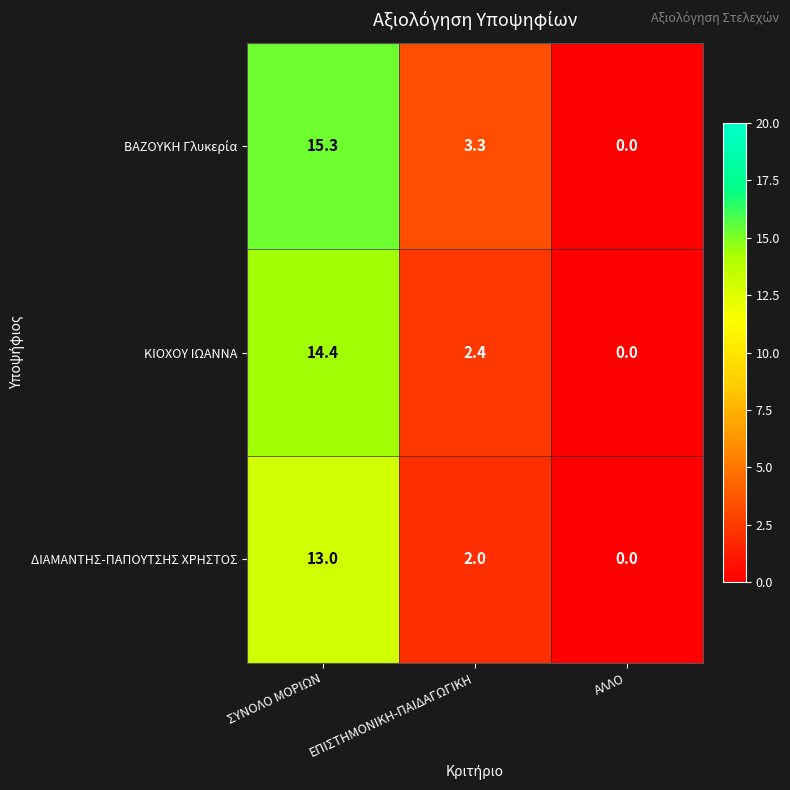

What is the spread (max minus min) of values at ΣΥΝΟΛΟ ΜΟΡΙΩΝ?

2.3